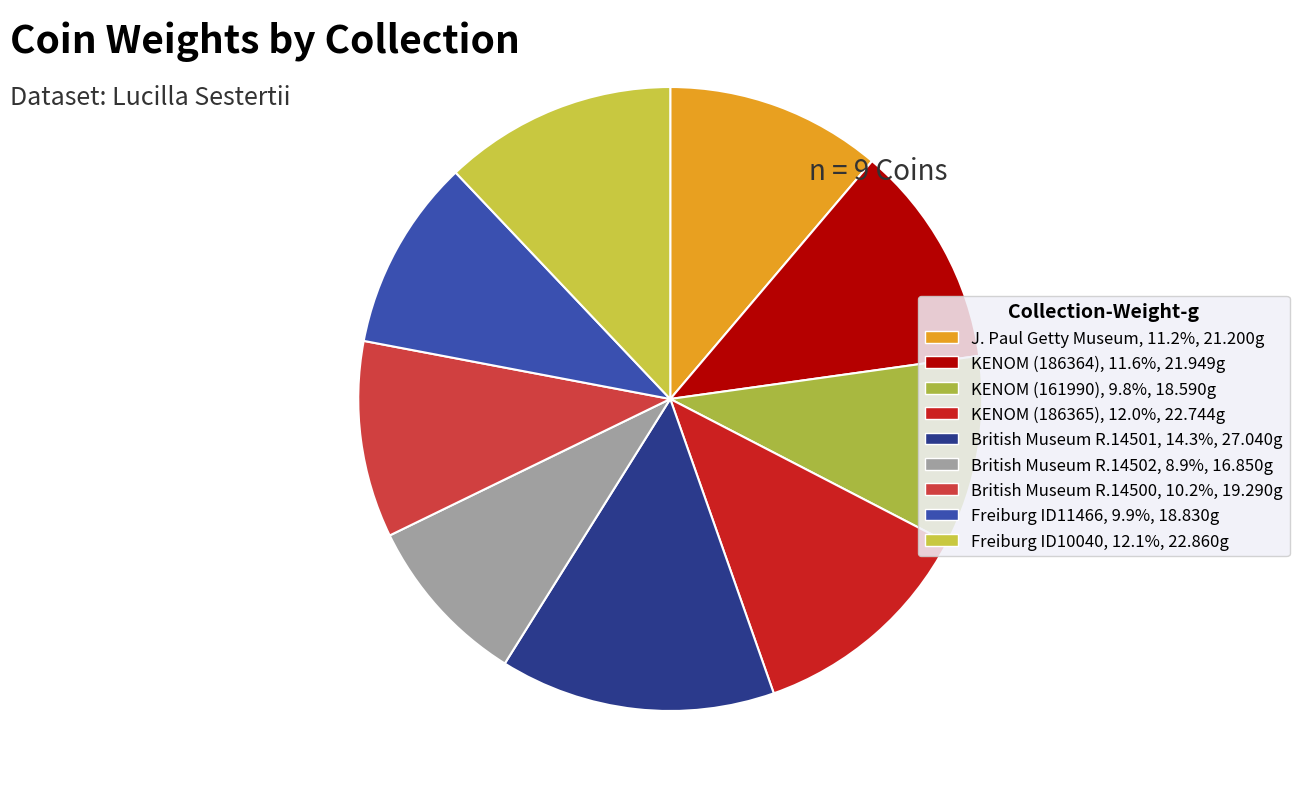

Which has a higher value, KENOM (186364) or Freiburg ID11466?

KENOM (186364)